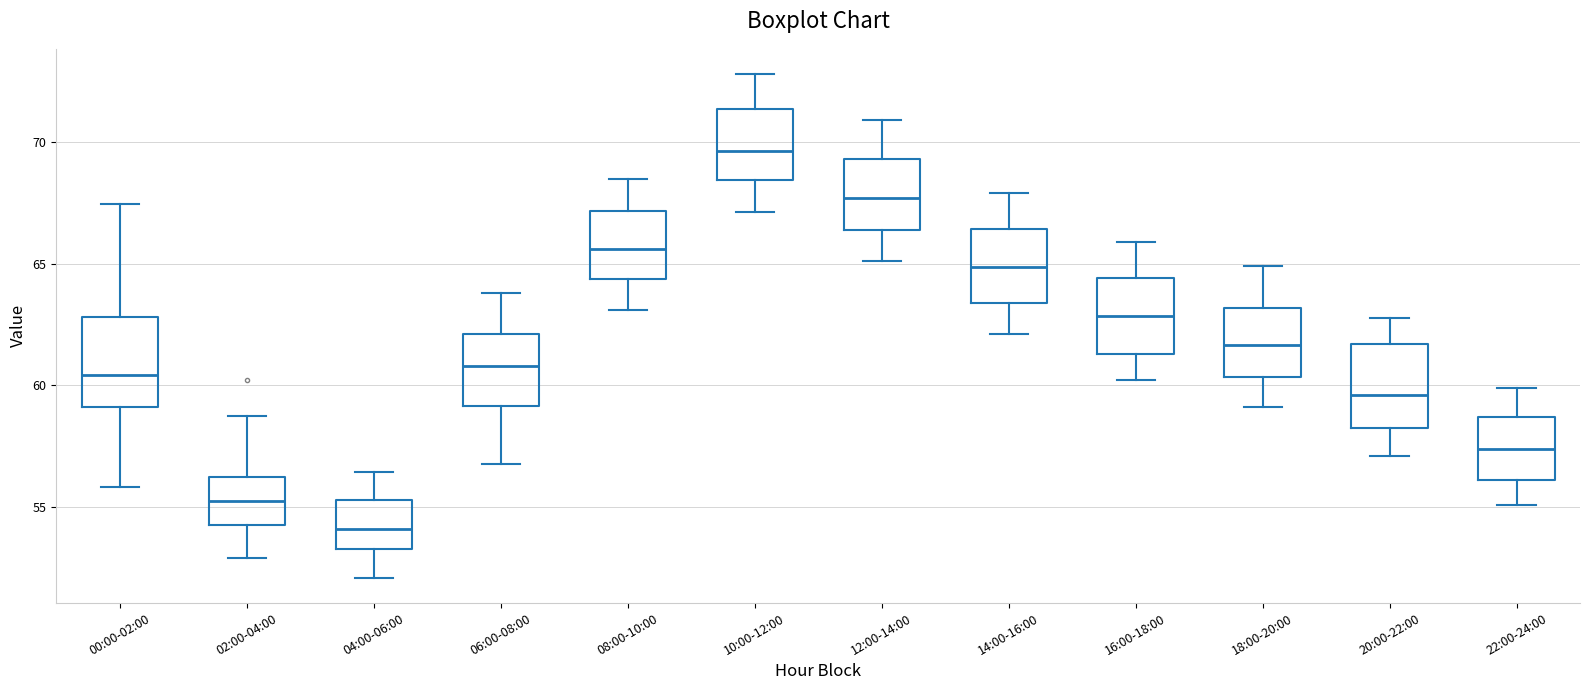

Reading left to right, read every box against the y-axis: the position of its median line, the range the box covers, and the ends of its whiskers. The values are not printed on the chart, so give them approximately, as read against the axis.

00:00-02:00: median 60.5, box 59.0 to 63.0, whiskers 56.0 to 67.5
02:00-04:00: median 55.5, box 54.0 to 56.5, whiskers 53.0 to 59.0
04:00-06:00: median 54.0, box 53.5 to 55.5, whiskers 52.0 to 56.5
06:00-08:00: median 61.0, box 59.0 to 62.0, whiskers 57.0 to 64.0
08:00-10:00: median 65.5, box 64.5 to 67.0, whiskers 63.0 to 68.5
10:00-12:00: median 69.5, box 68.5 to 71.5, whiskers 67.0 to 73.0
12:00-14:00: median 67.5, box 66.5 to 69.5, whiskers 65.0 to 71.0
14:00-16:00: median 65.0, box 63.5 to 66.5, whiskers 62.0 to 68.0
16:00-18:00: median 63.0, box 61.5 to 64.5, whiskers 60.0 to 66.0
18:00-20:00: median 61.5, box 60.5 to 63.0, whiskers 59.0 to 65.0
20:00-22:00: median 59.5, box 58.0 to 61.5, whiskers 57.0 to 63.0
22:00-24:00: median 57.5, box 56.0 to 58.5, whiskers 55.0 to 60.0